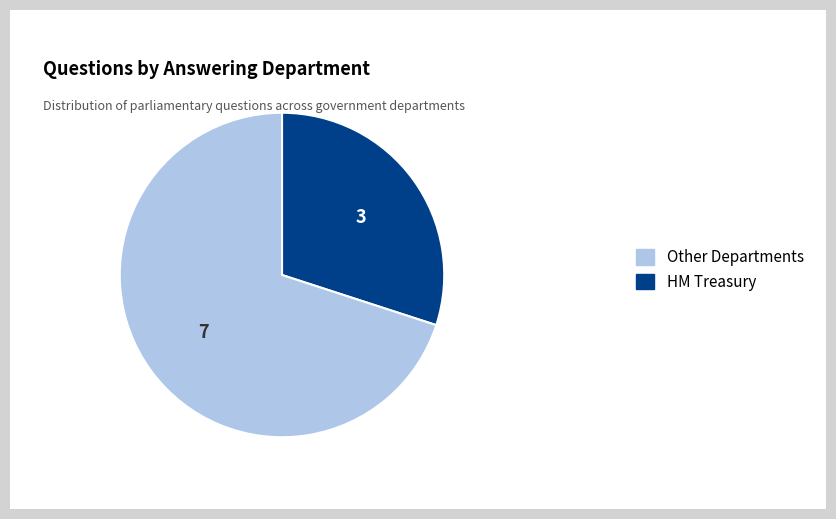

Does HM Treasury represent more than half of the total?

Yes